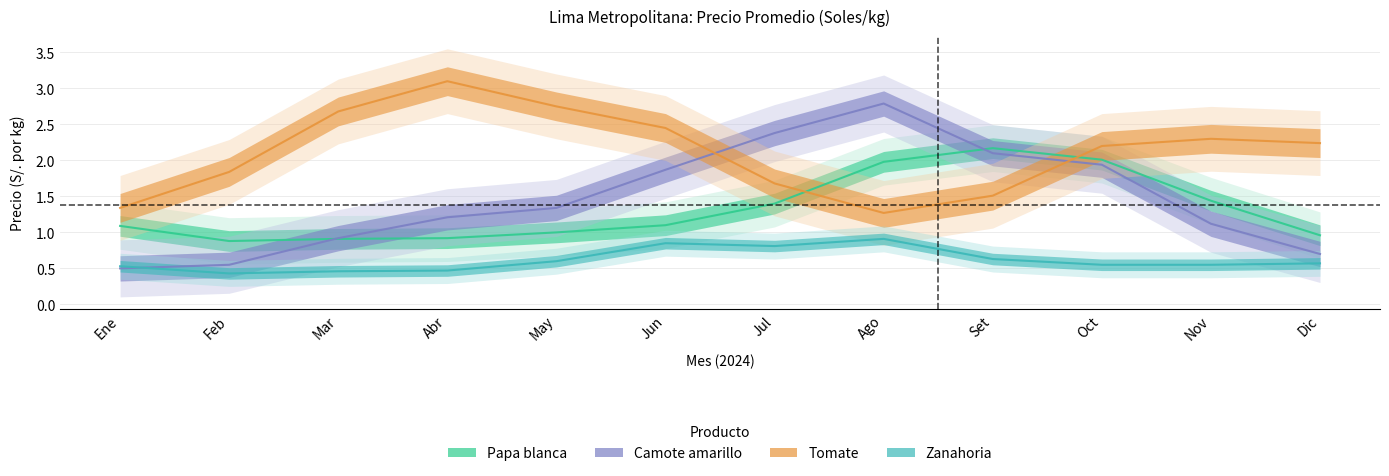

How many categories are shown in the chart?

12